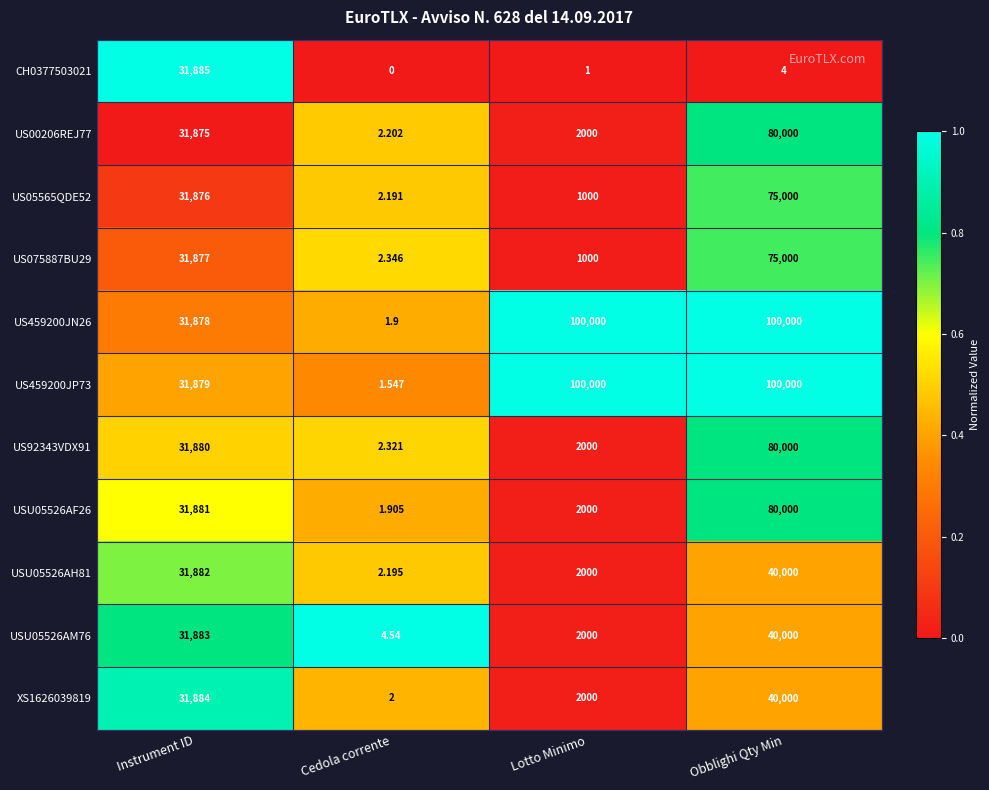

Which category has the lowest value in the XS1626039819 series?

Cedola corrente